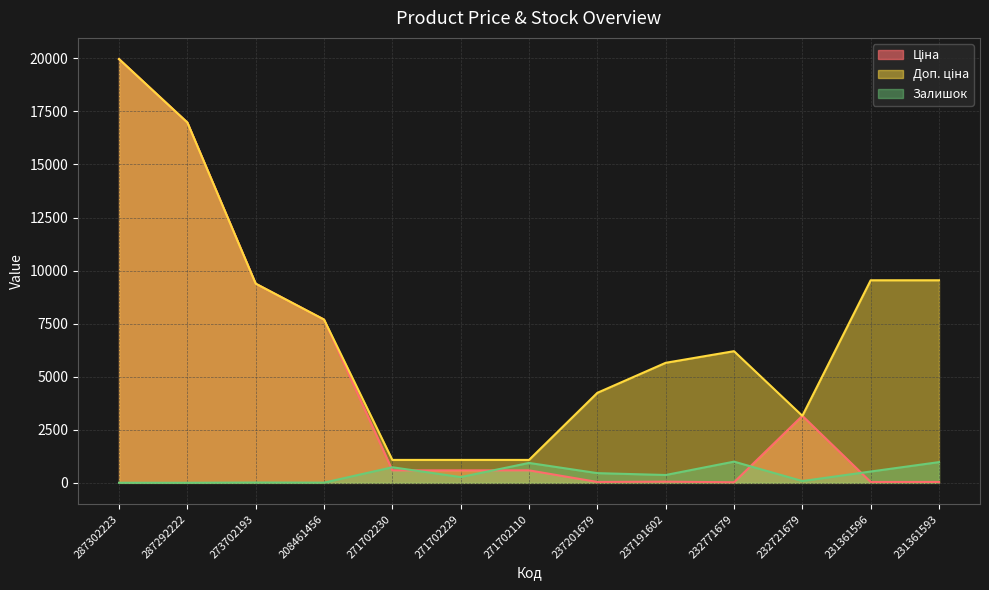

Which label corresponds to the smallest value in the chart?

287292222